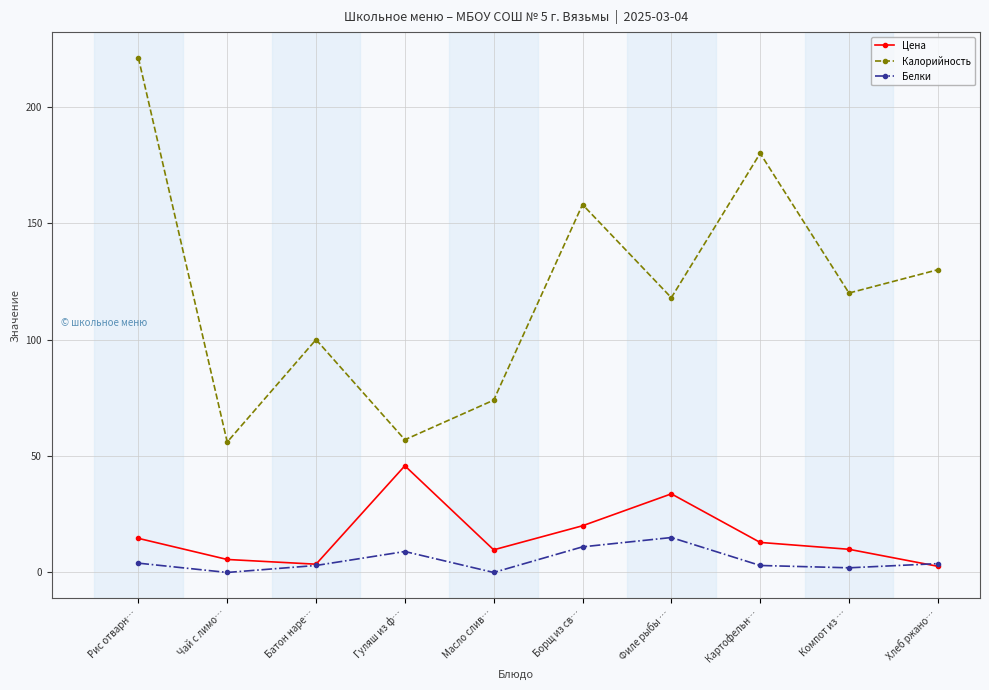

The value of Калорийность at Борщ из св… is 158.0. True or false?

True